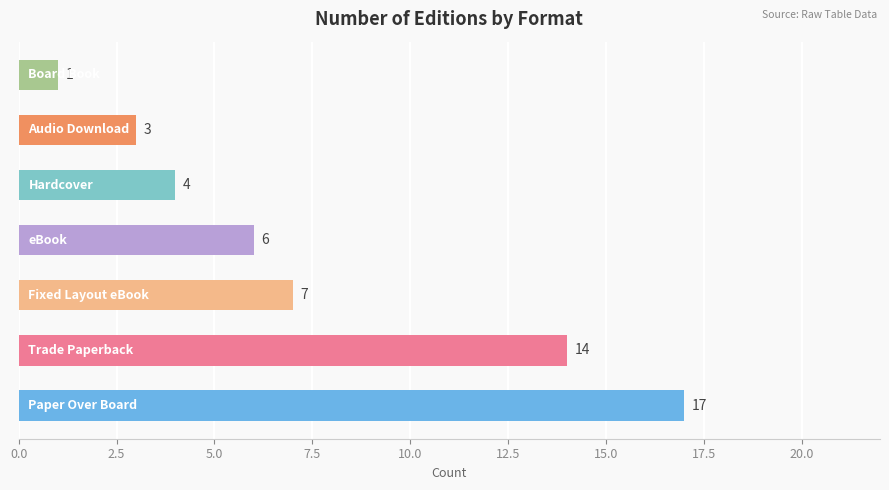

What is the difference between the maximum and minimum values?

16